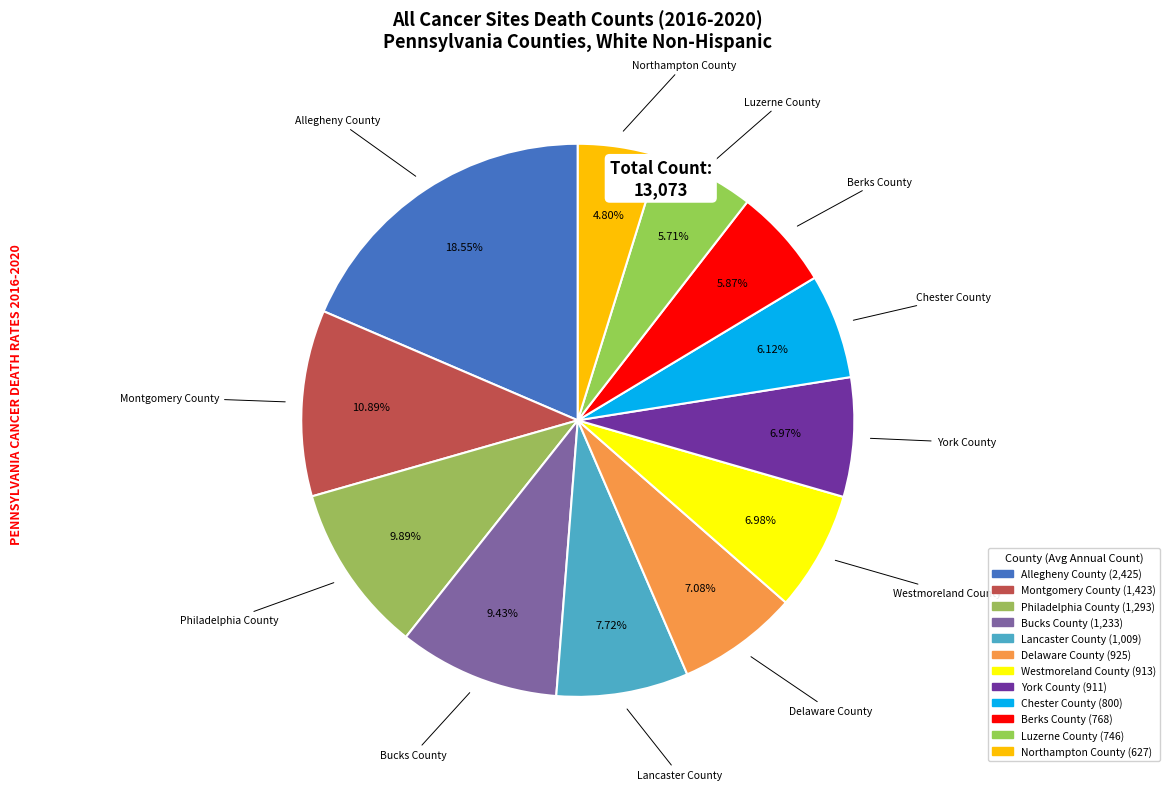

Rank the categories by value from lowest to highest.

Northampton County, Luzerne County, Berks County, Chester County, York County, Westmoreland County, Delaware County, Lancaster County, Bucks County, Philadelphia County, Montgomery County, Allegheny County